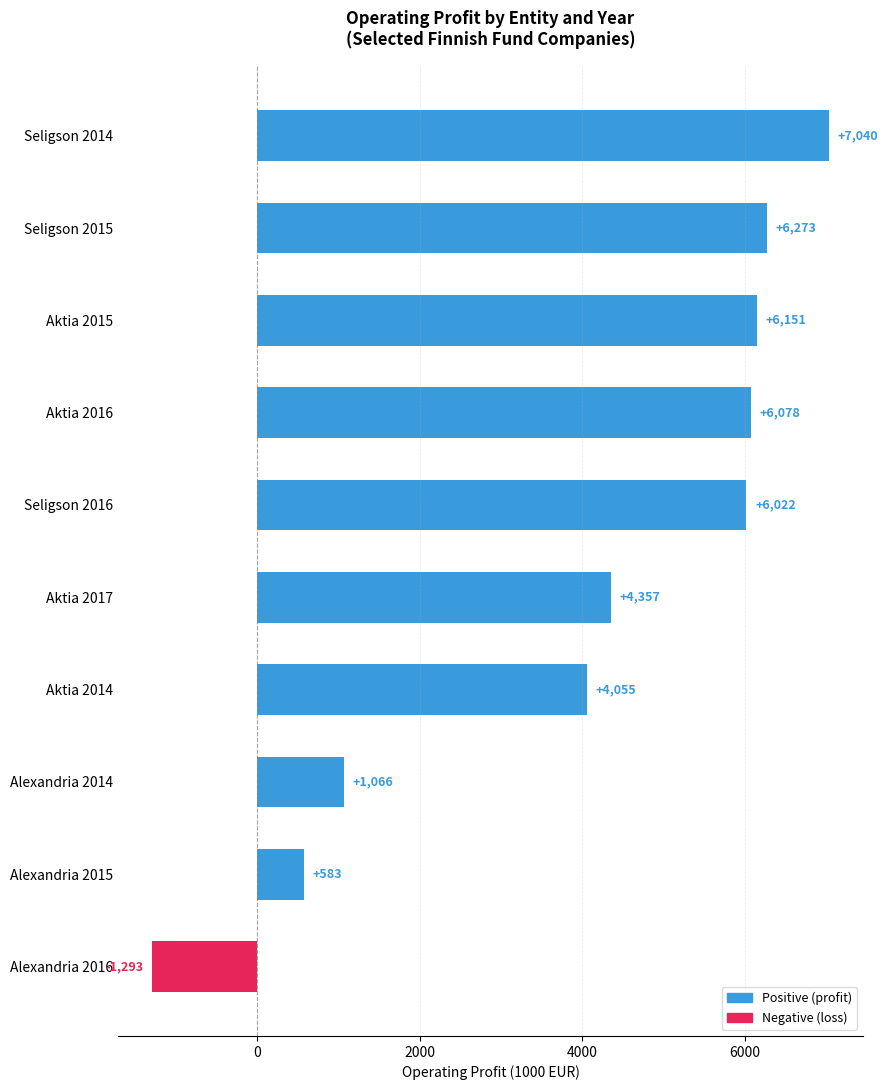

Is it true that the value at Alexandria 2014 is 1066.1?

True